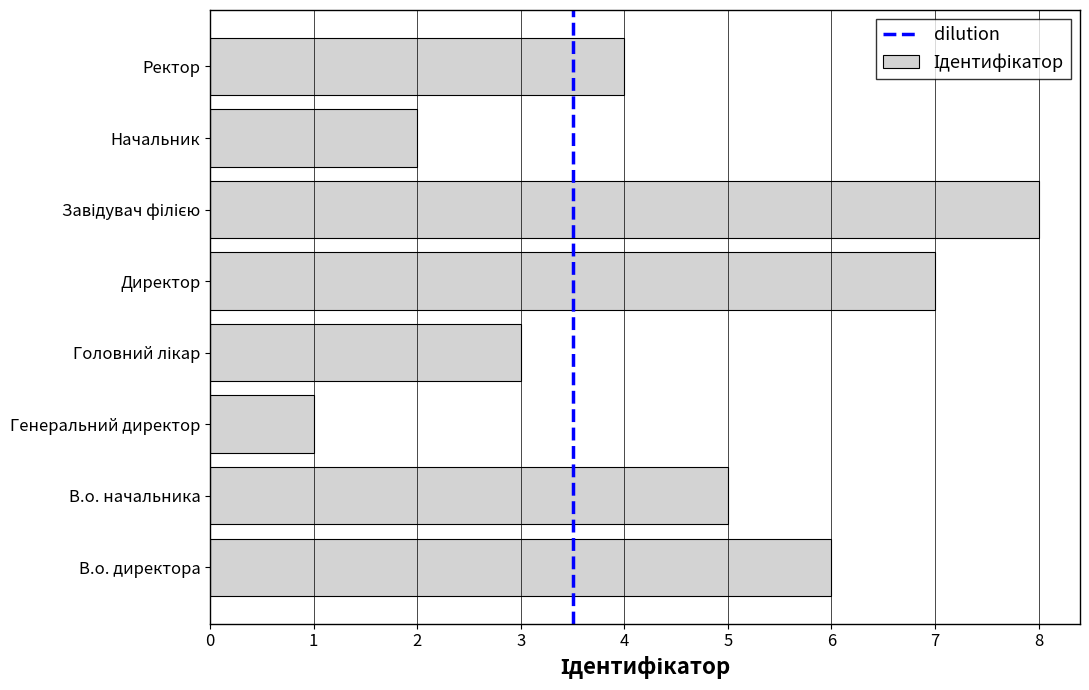

What is the sum of all values?

36